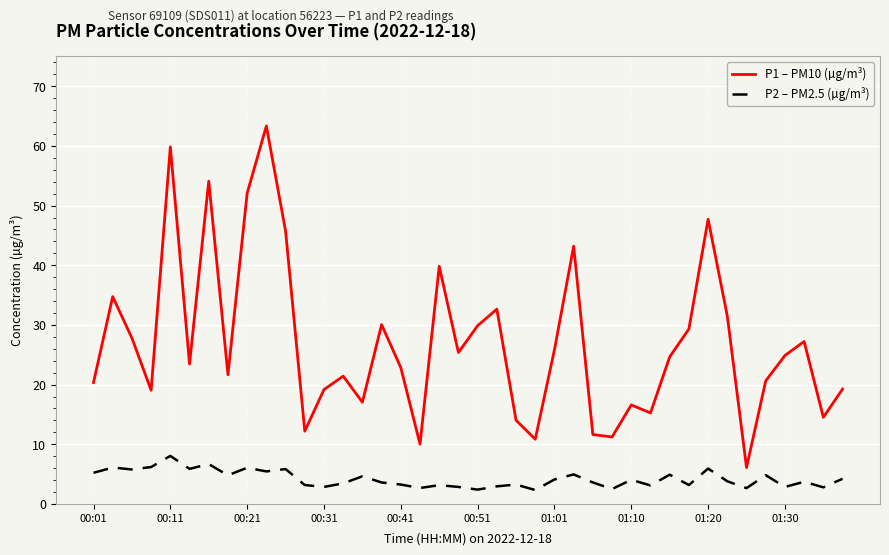

Count the number of data series in this chart.

2